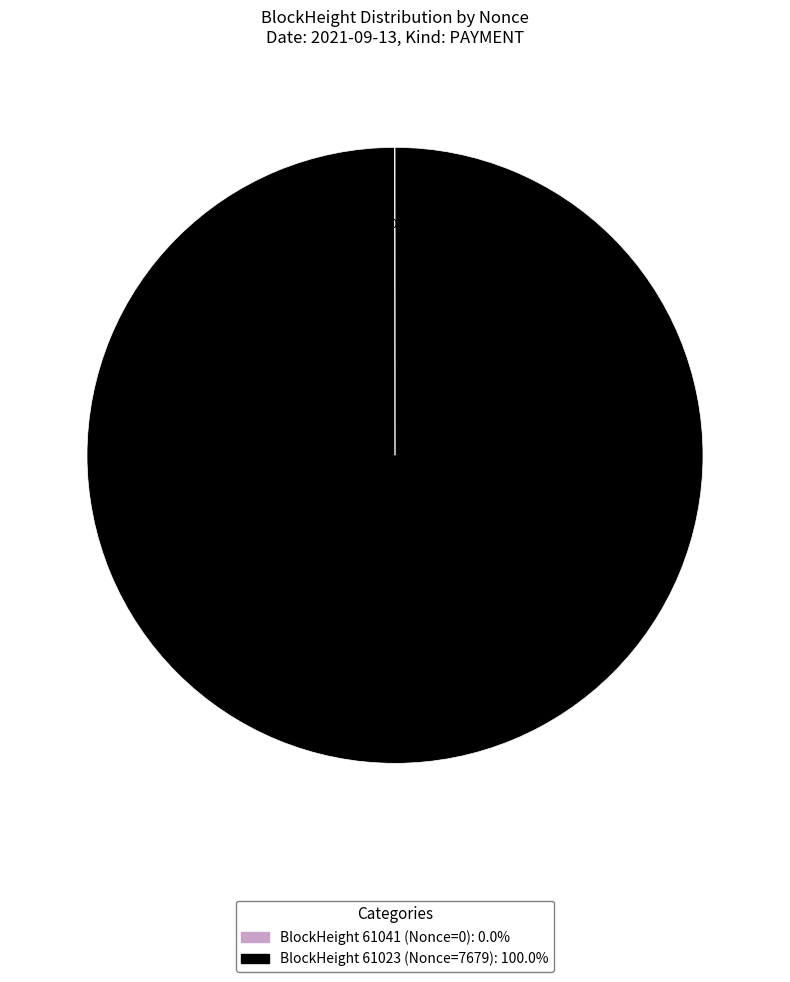

Is there a majority slice in this chart?

Yes